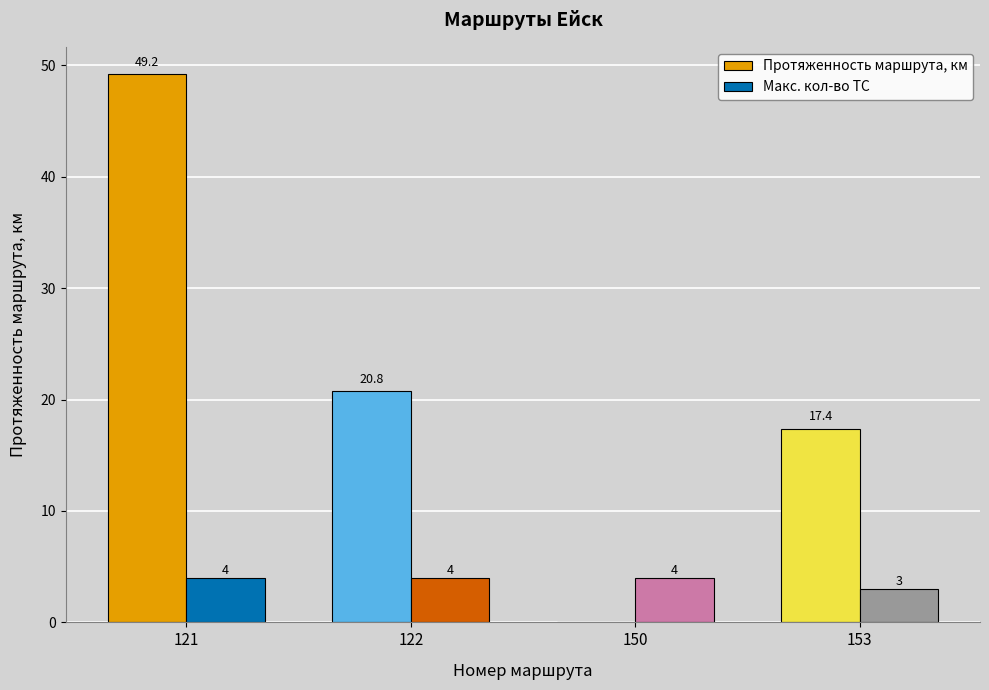

Reading left to right, extract all data points from this chart.

Протяженность маршрута, км: 49.2	20.8	0.0	17.4
Макс. кол-во ТС: 4.0	4.0	4.0	3.0